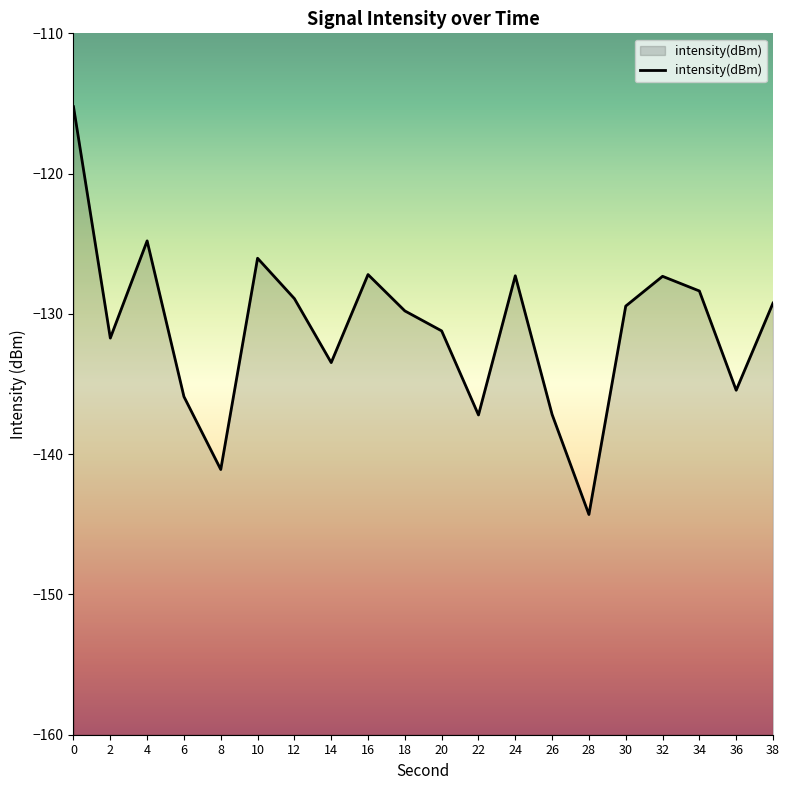

What is the smallest value displayed?

-144.3